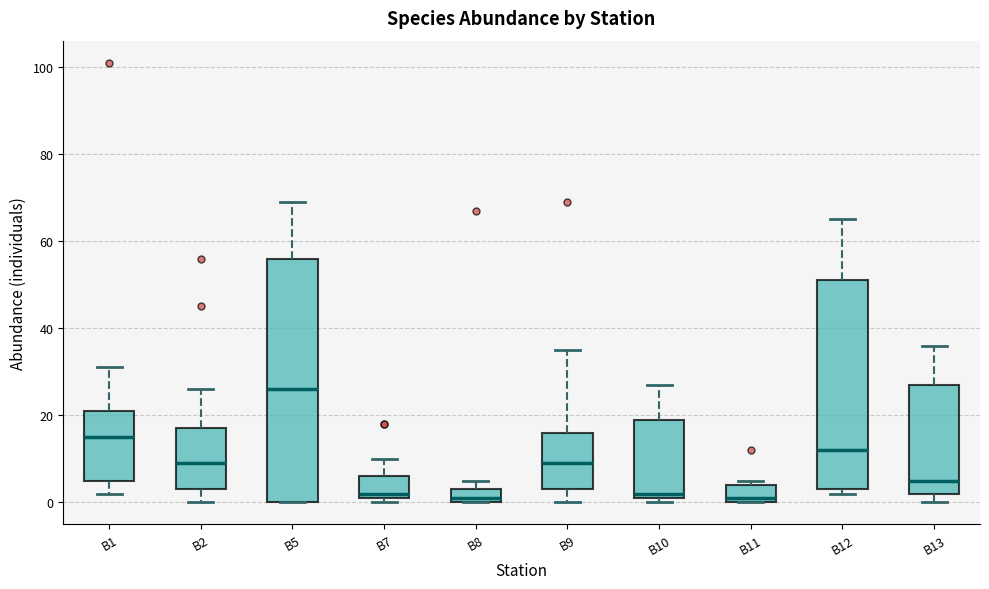

Which box is the tallest, from its lower edge to its upper edge?

B5